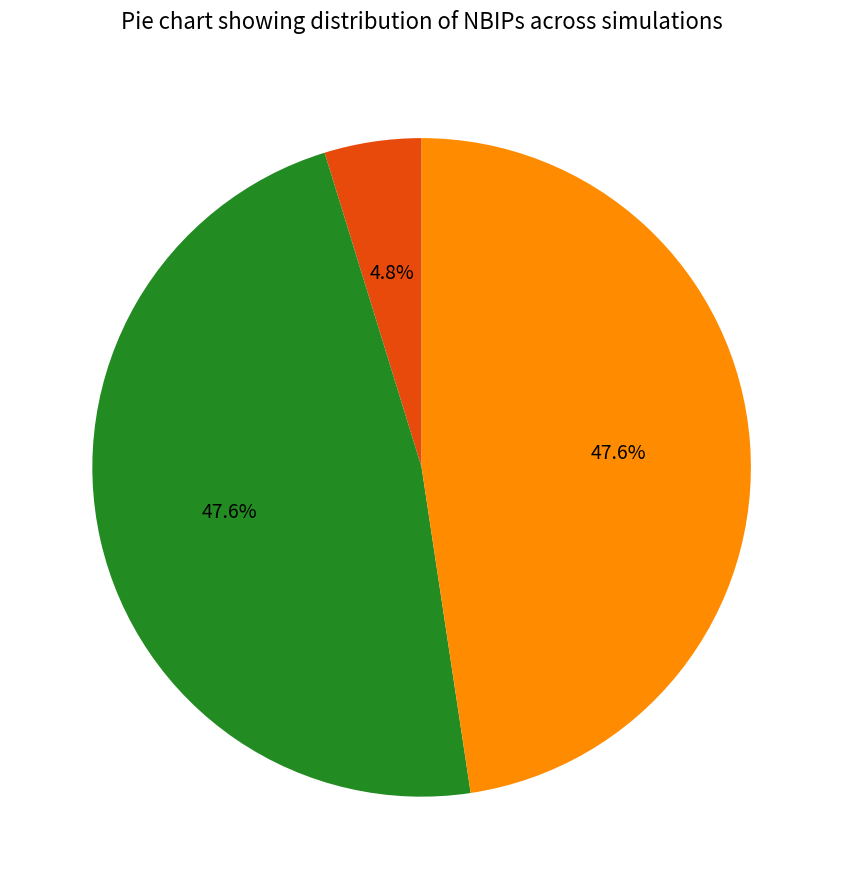

Is it true that BIPs100 is 48% of the pie?

True